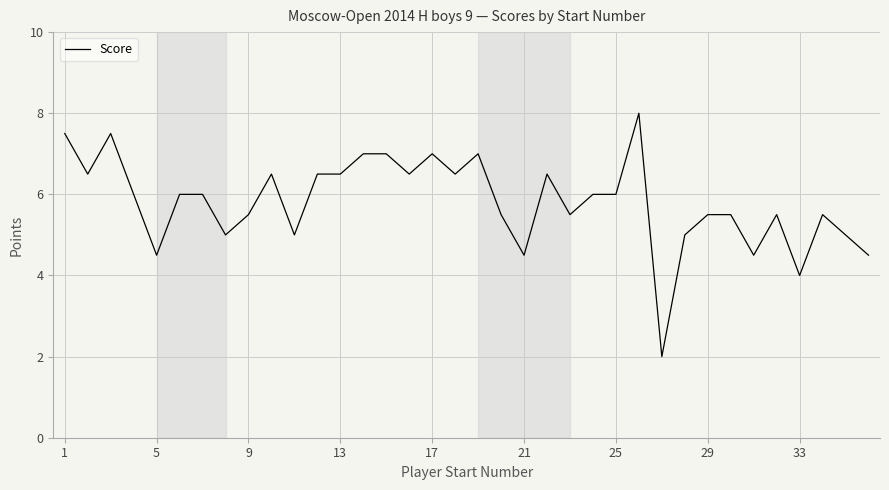

Does the chart have visible grid lines?

Yes